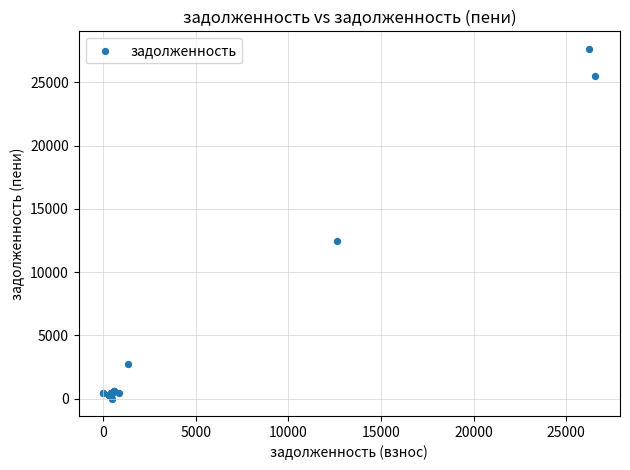

What Y value in the scatter plot is closest to 13822?

12474.1